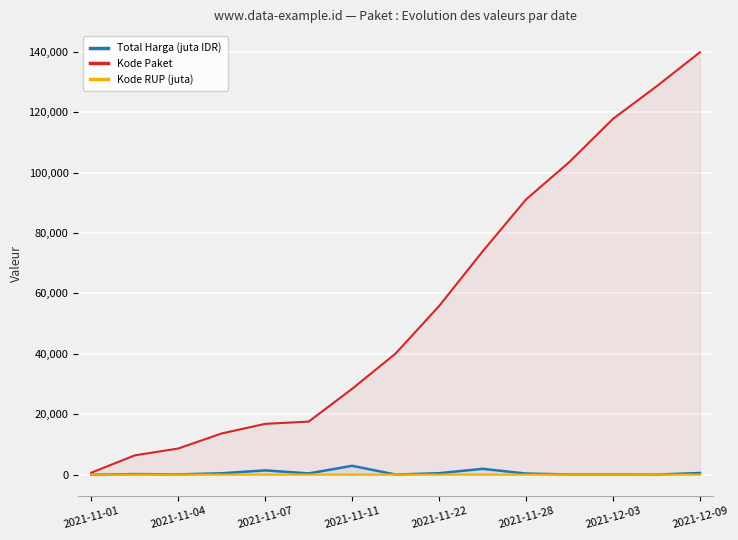

Which series has the largest range (max minus min)?

Kode Paket